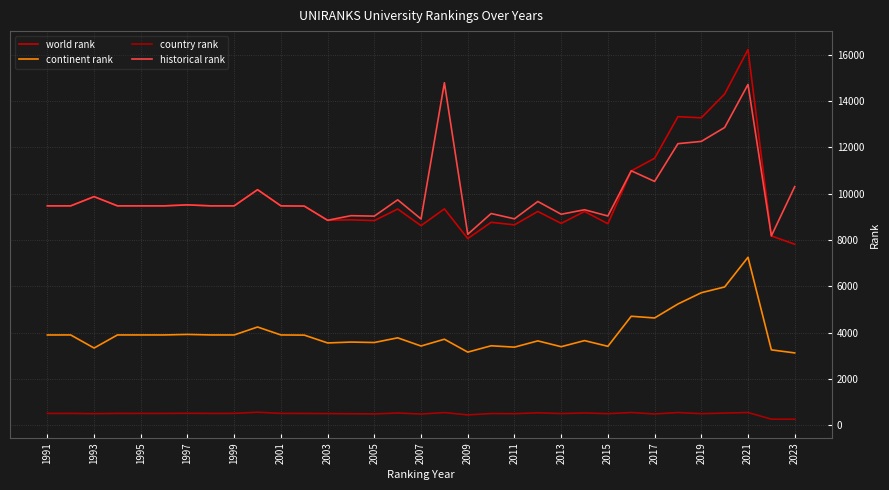

How many series are shown in this chart?

4